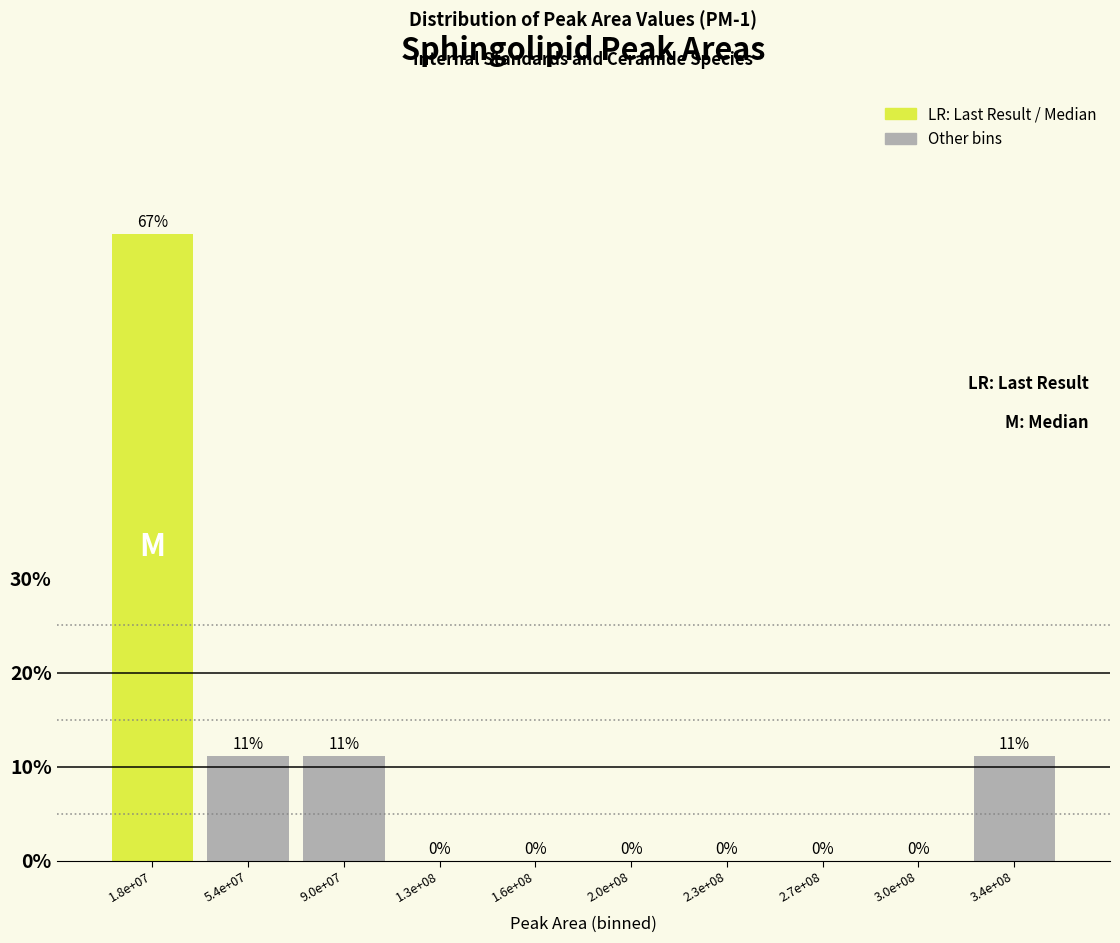

What is the sum of all values?

100.0